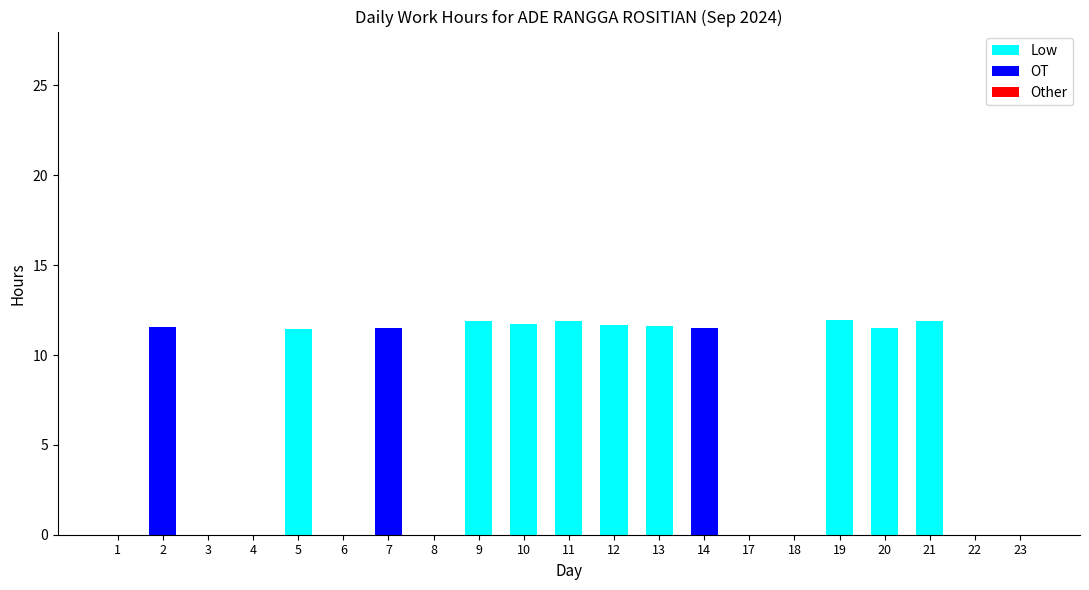

What is the sum of the Low values at 17 and 13?

11.6